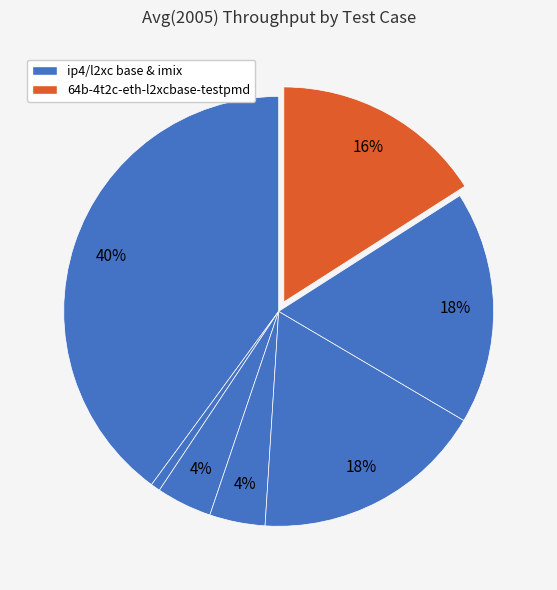

Count the number of slices in the pie.

7